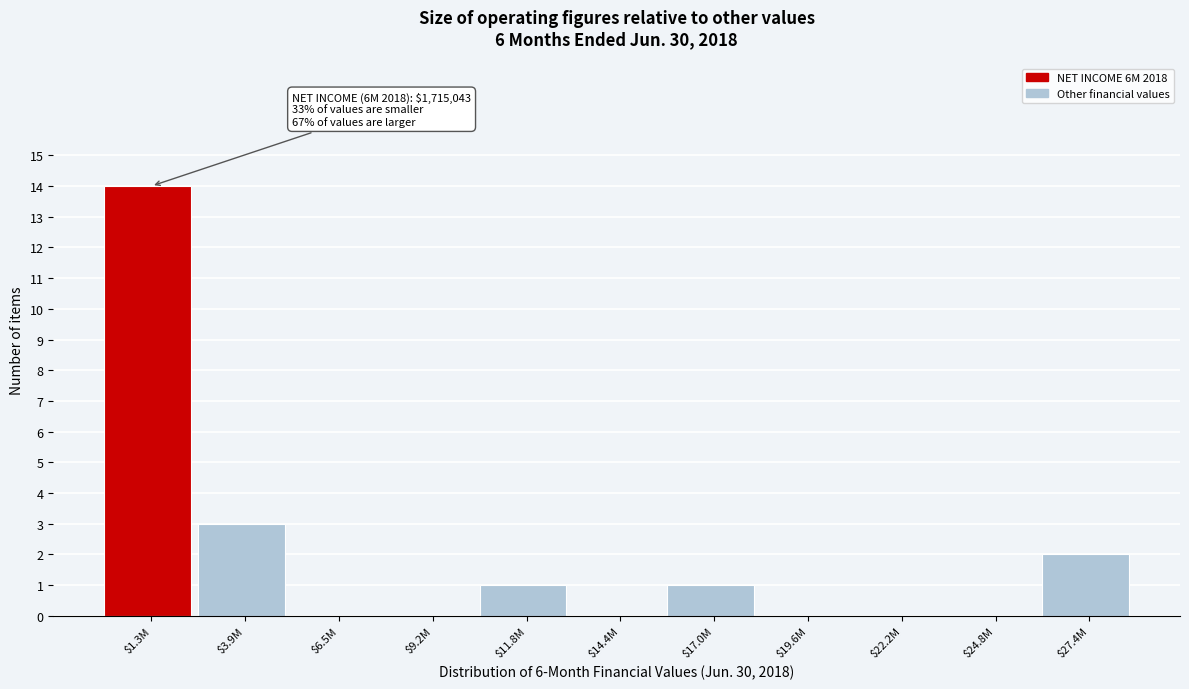

The value at $22.2M is -9. True or false?

False